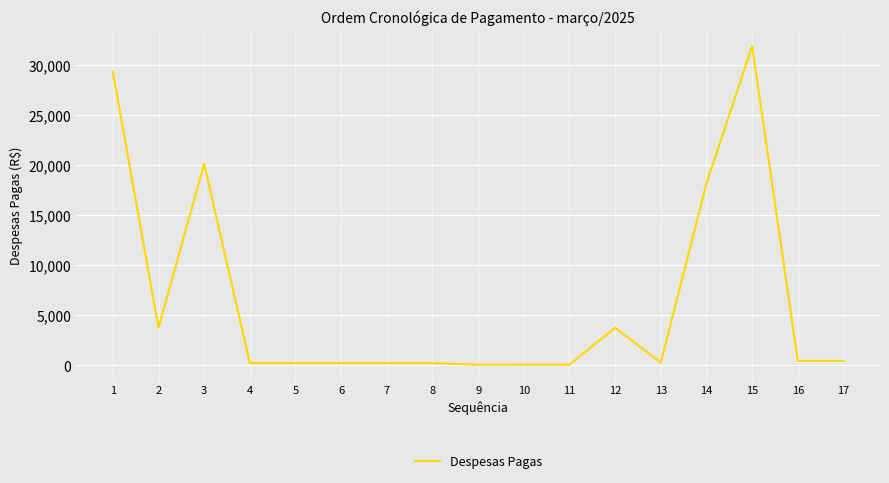

Is this an area chart (filled region under the line)?

No